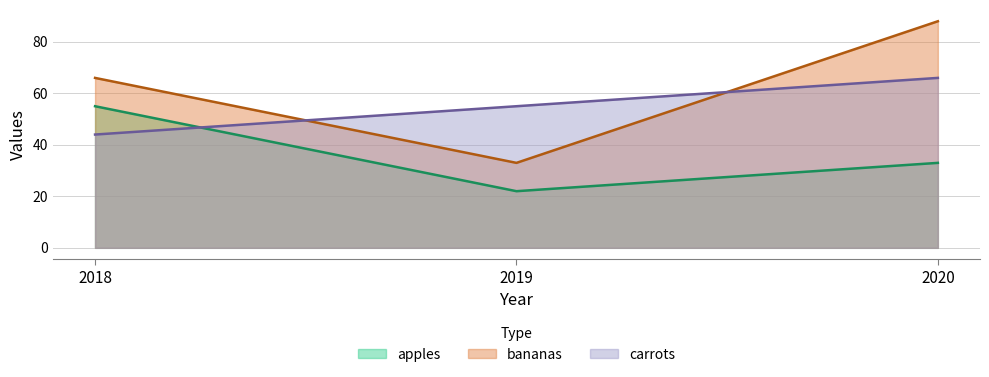

Reading right to left, extract all data points from this chart.

apples: 2020=33	2019=22	2018=55
bananas: 2020=88	2019=33	2018=66
carrots: 2020=66	2019=55	2018=44